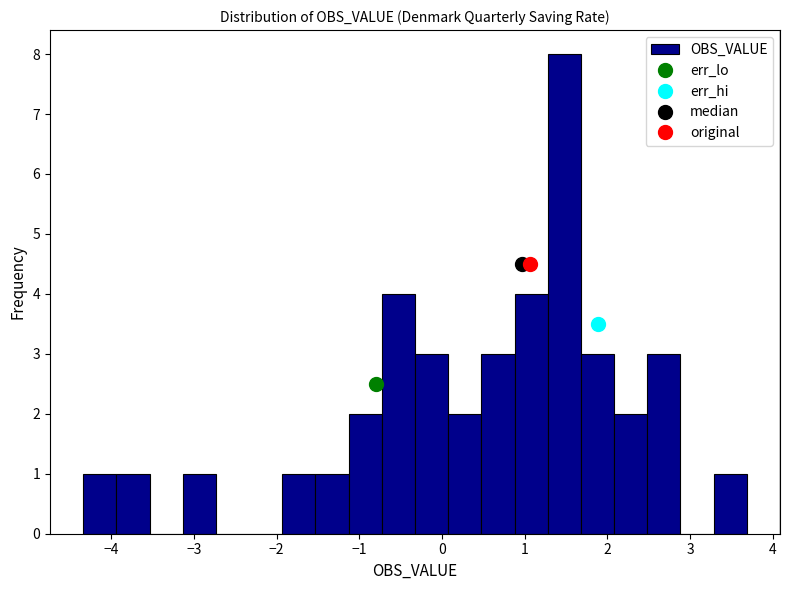

What is the height of the bar covering -1.1 to -0.7 on the x-axis? Neither the bar edges nor the heights are printed on the chart, so give them approximately, as read against the axes.

2